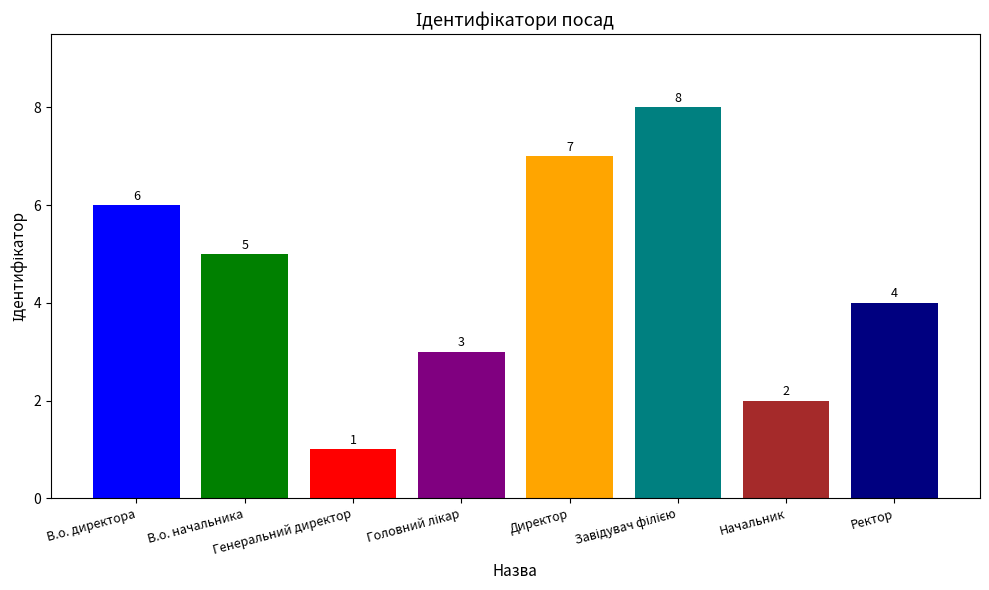

What is the minimum value shown in the chart?

1